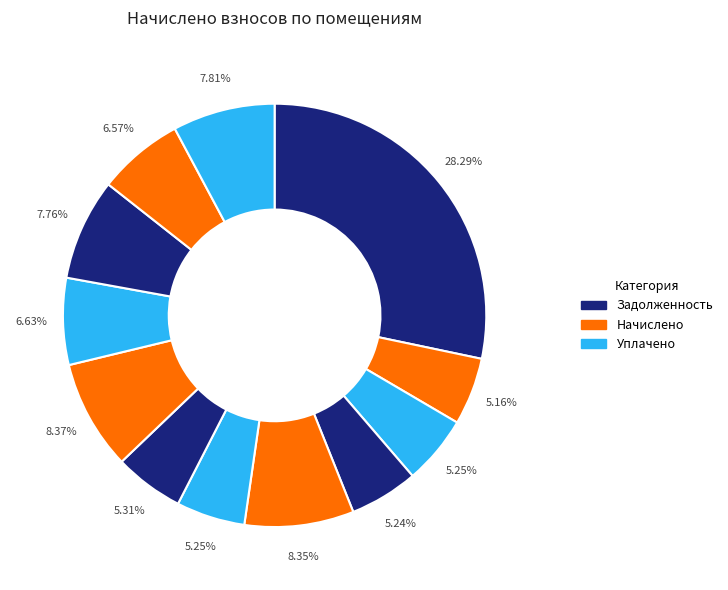

How many segments does this pie chart have?

12